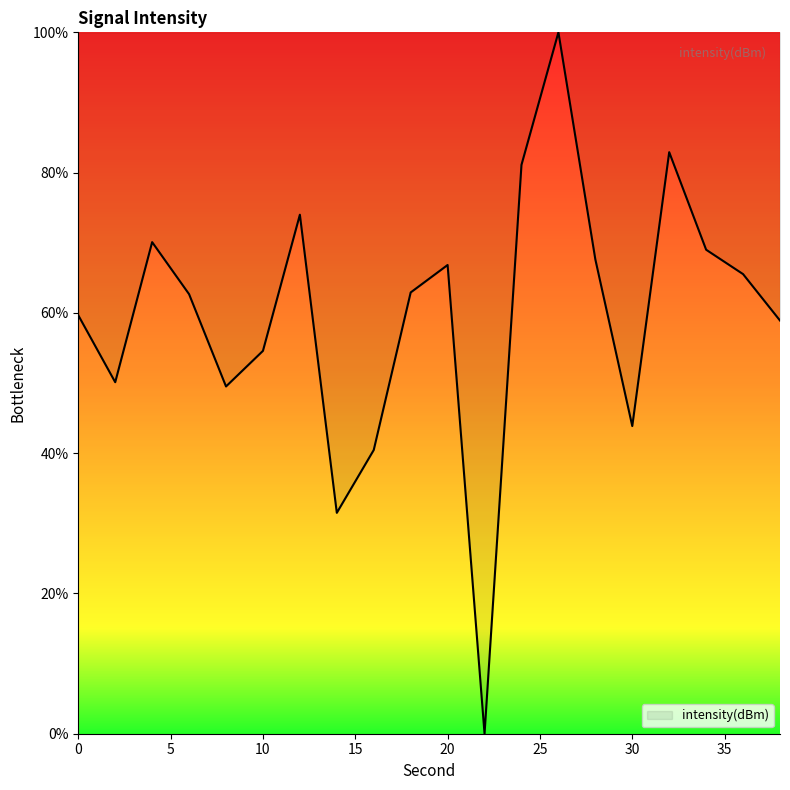

What is the greatest value displayed?

100.0